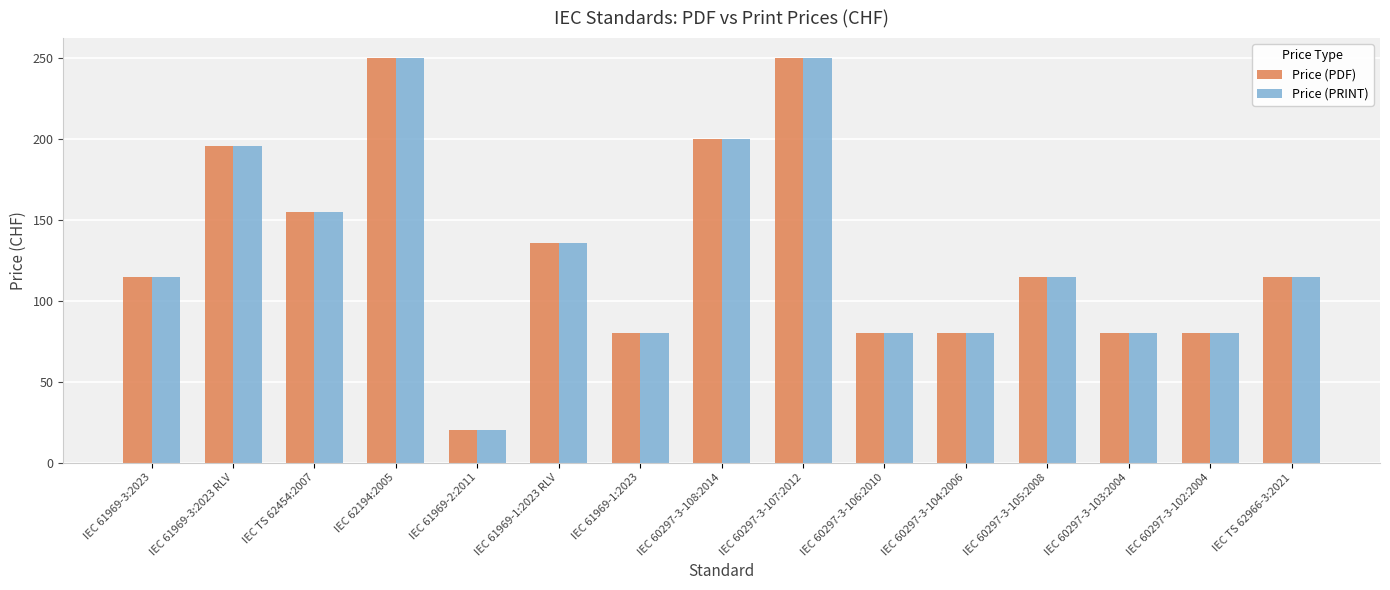

Reading right to left, what are all the values shown in this chart?

Price (PDF): 115	80	80	115	80	80	250	200	80	136	20	250	155	196	115
Price (PRINT): 115	80	80	115	80	80	250	200	80	136	20	250	155	196	115